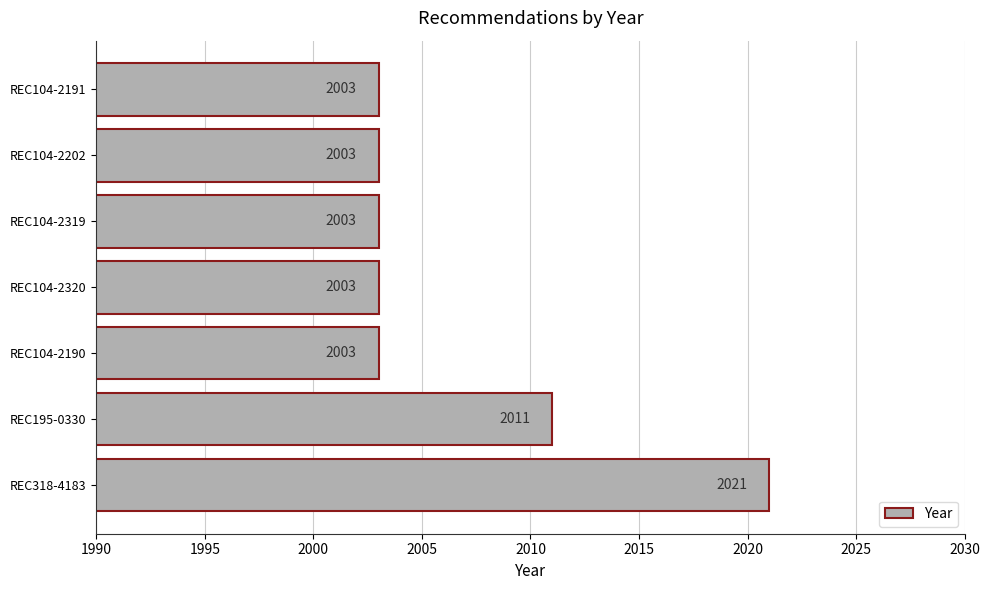

What is the change in value from REC318-4183 to REC104-2191?

-18